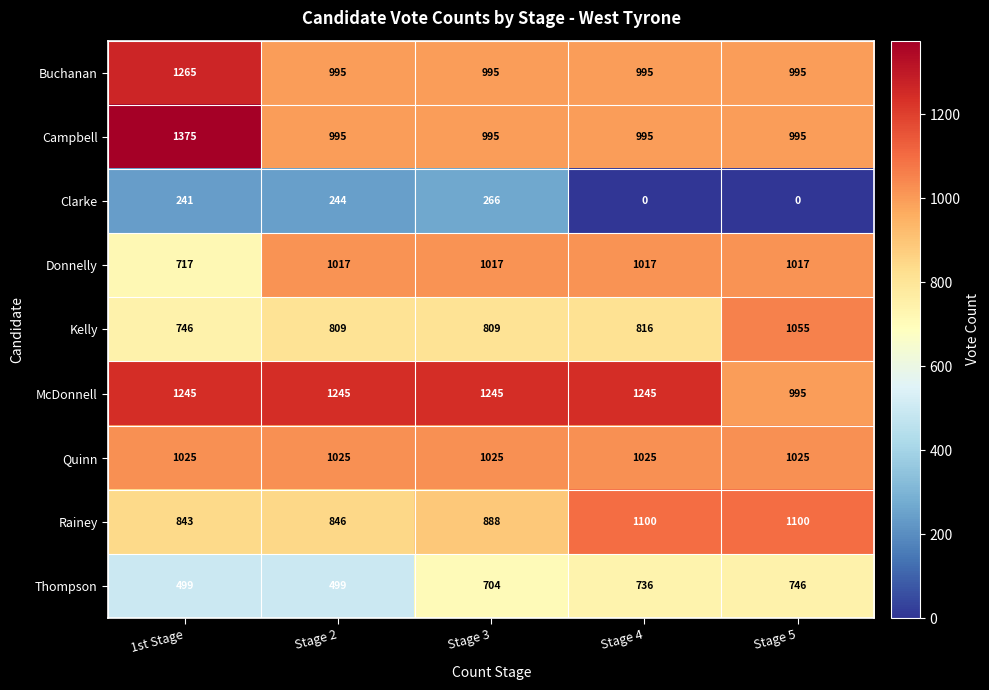

At which category does the chart reach its peak across all series?

1st Stage